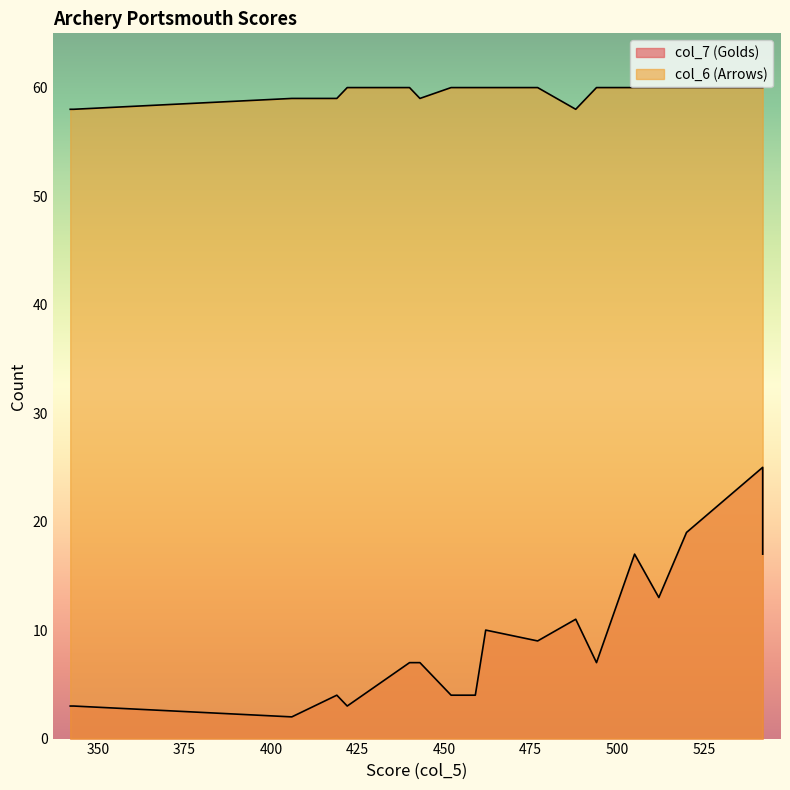

At how many categories does at least one series exceed 47?

18